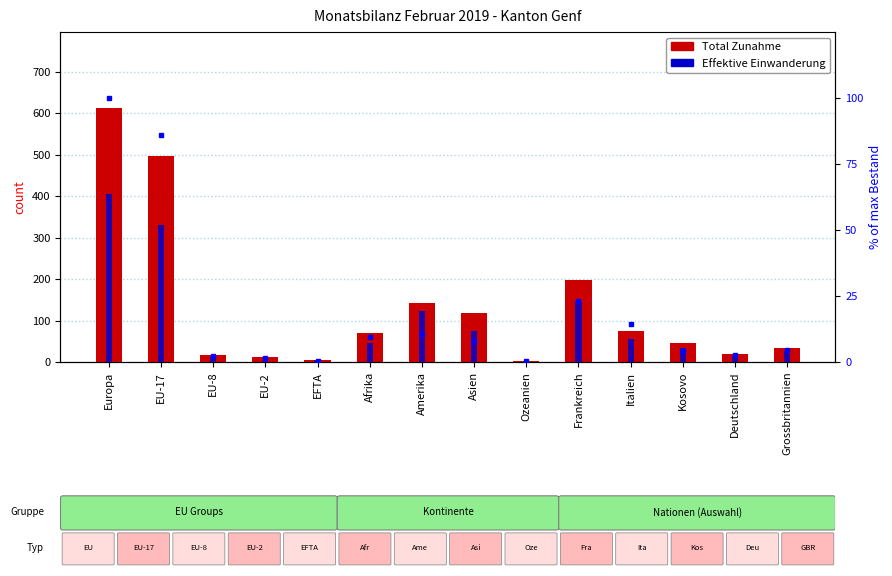

What is the spread (max minus min) of values at Kosovo?

14